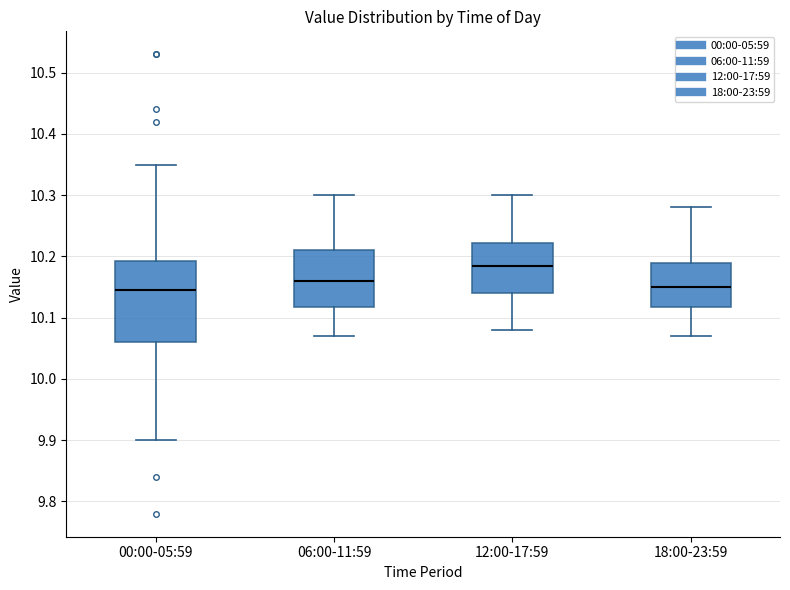

Which box's median line is the highest?

12:00-17:59